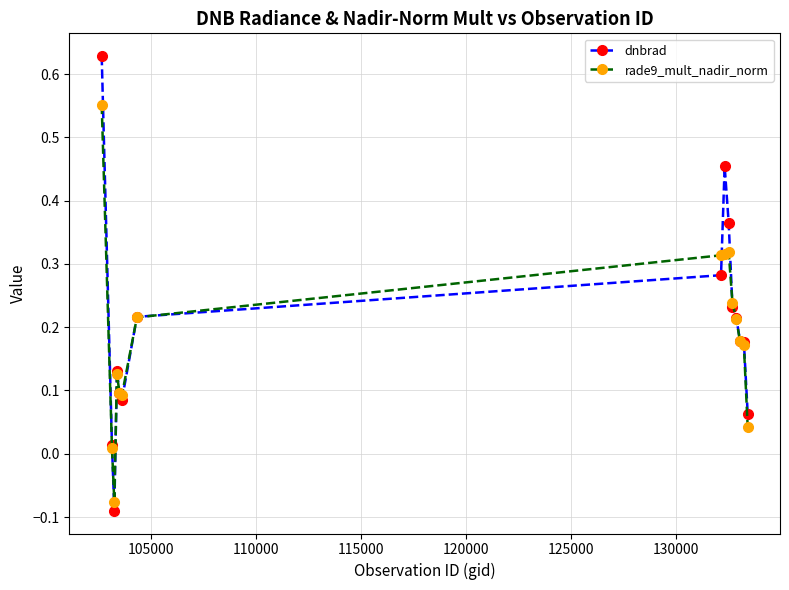

At how many categories does at least one series exceed 0?

14